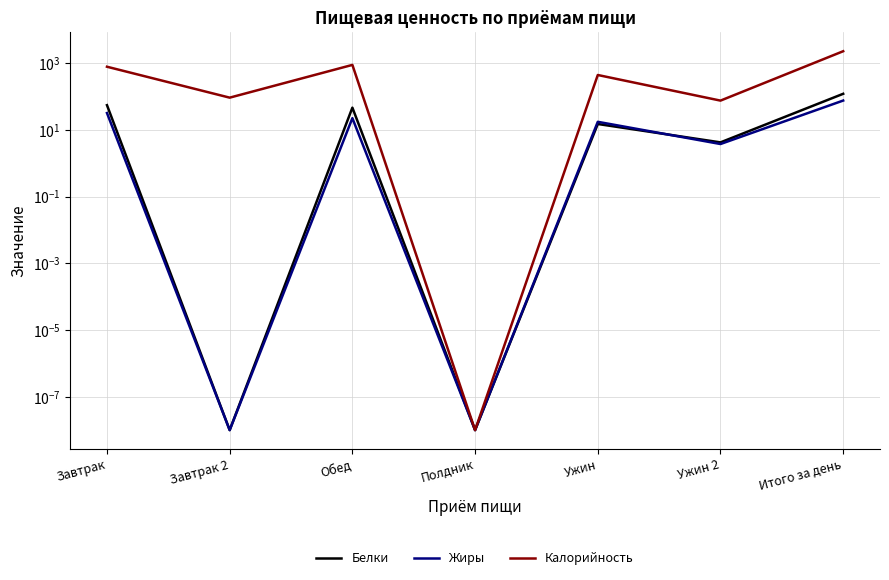

What are all the series names shown in the legend?

Белки, Жиры, Калорийность